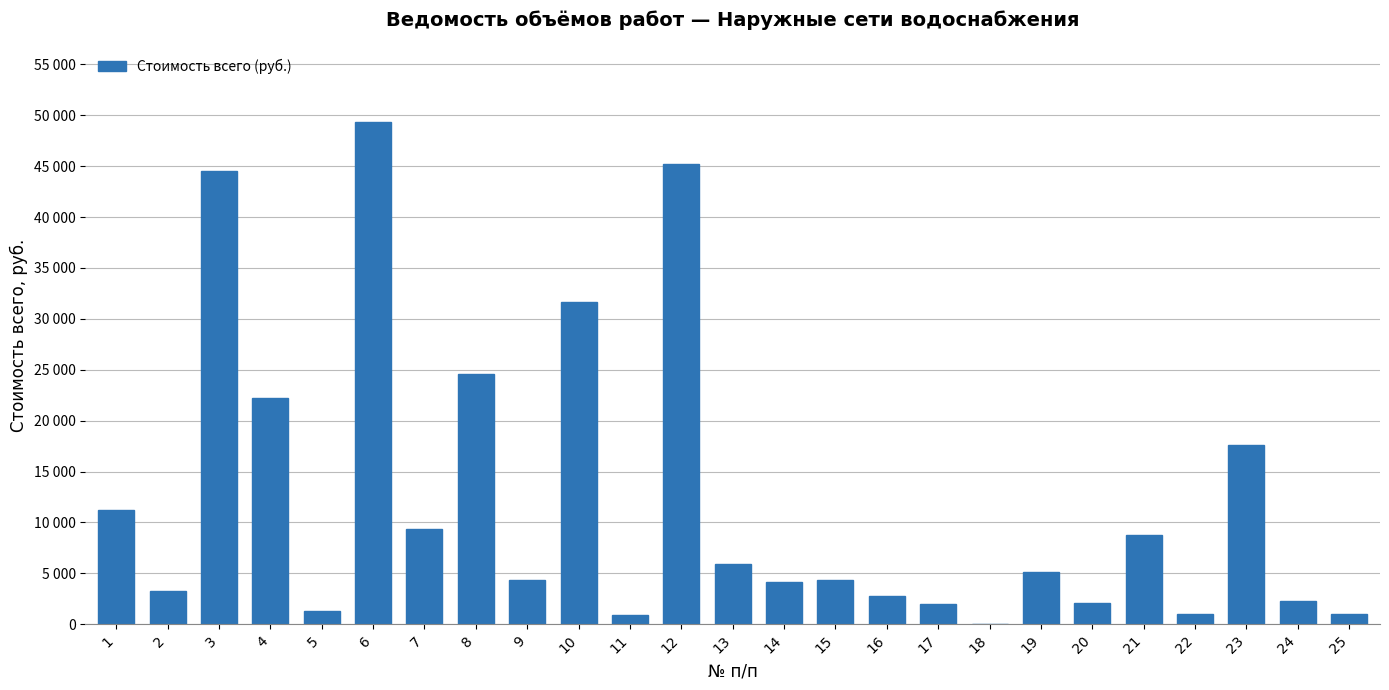

Are the bars horizontal?

No